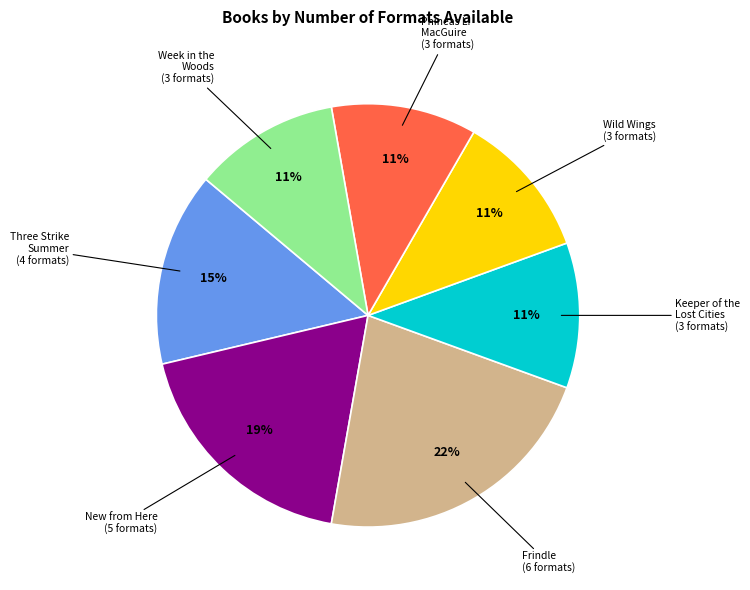

To the nearest percent, what is the difference between the largest and smallest slice percentages?

11%